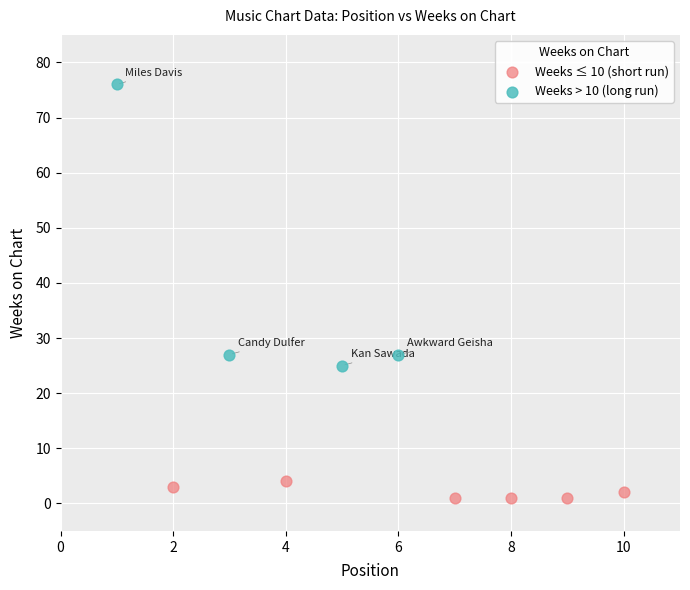

Which series contains the highest Y value?

Weeks > 10 (long run)